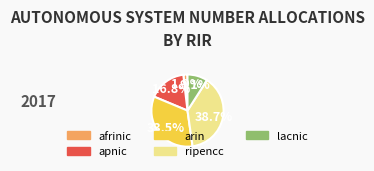

Which category has the biggest portion of the pie?

ripencc